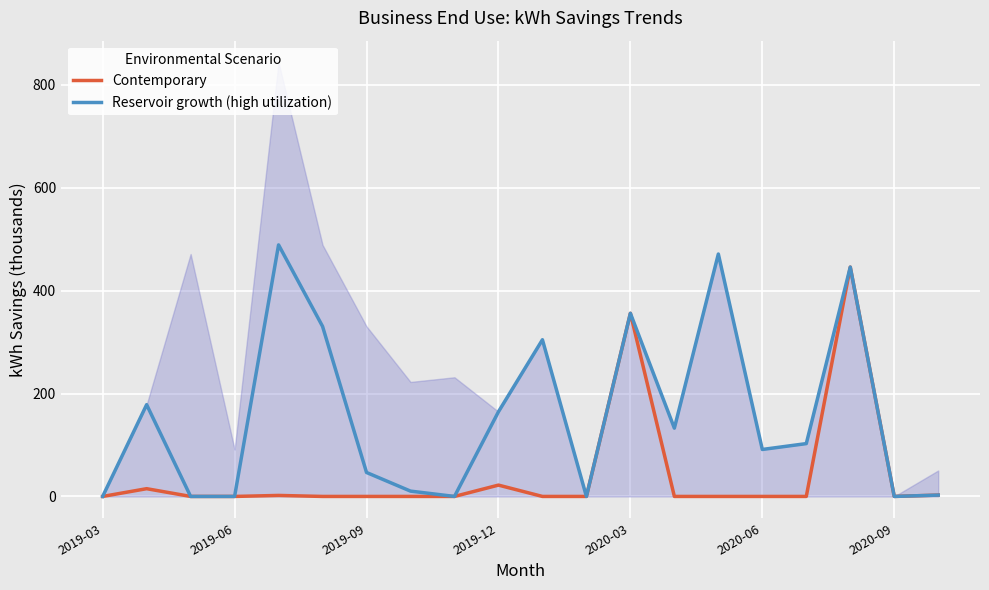

True or false: Reservoir growth (high utilization) and Contemporary intersect in this chart.

False